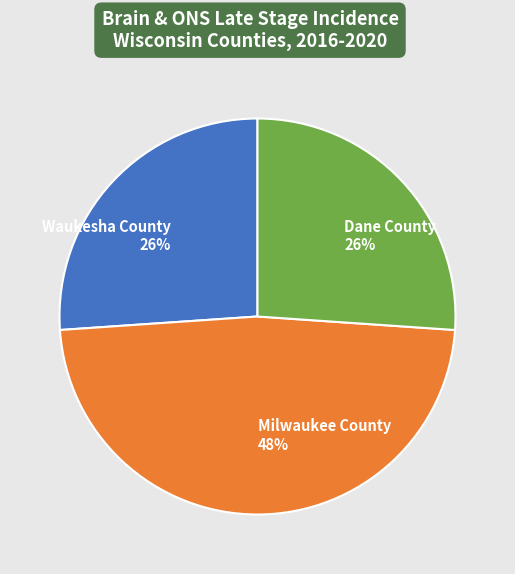

Is the sum of Dane County and Waukesha County greater than half?

Yes